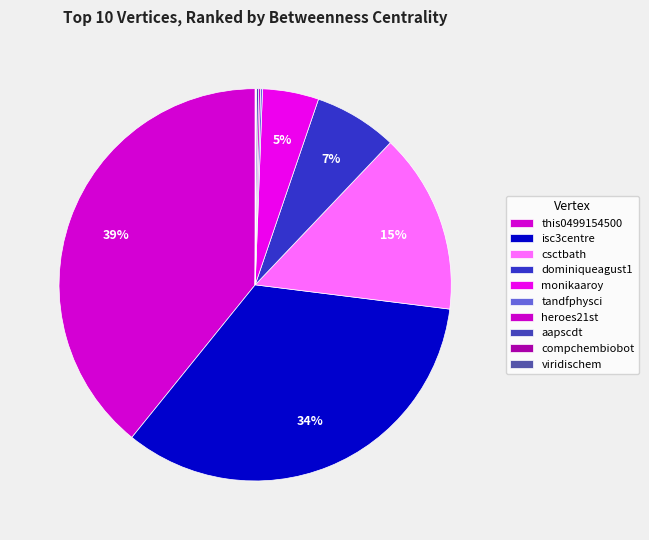

Which has a higher value, dominiqueagust1 or isc3centre?

isc3centre